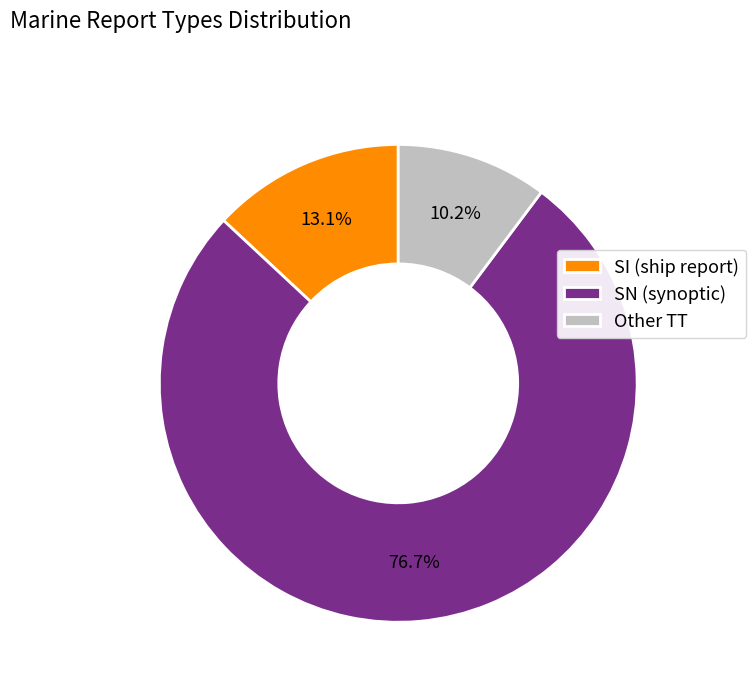

How many slices are in this pie chart?

3